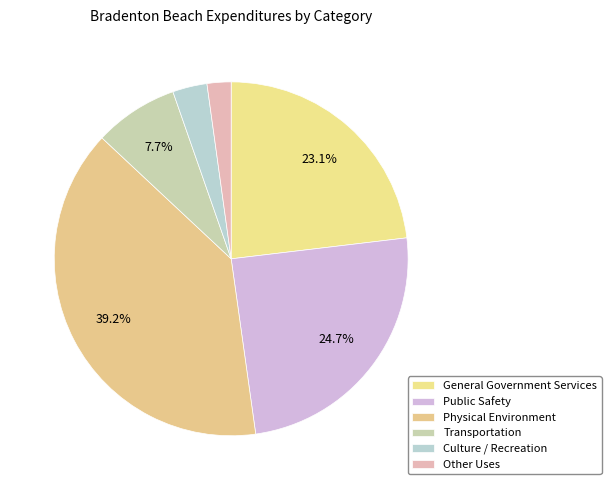

Is there a majority slice in this chart?

No